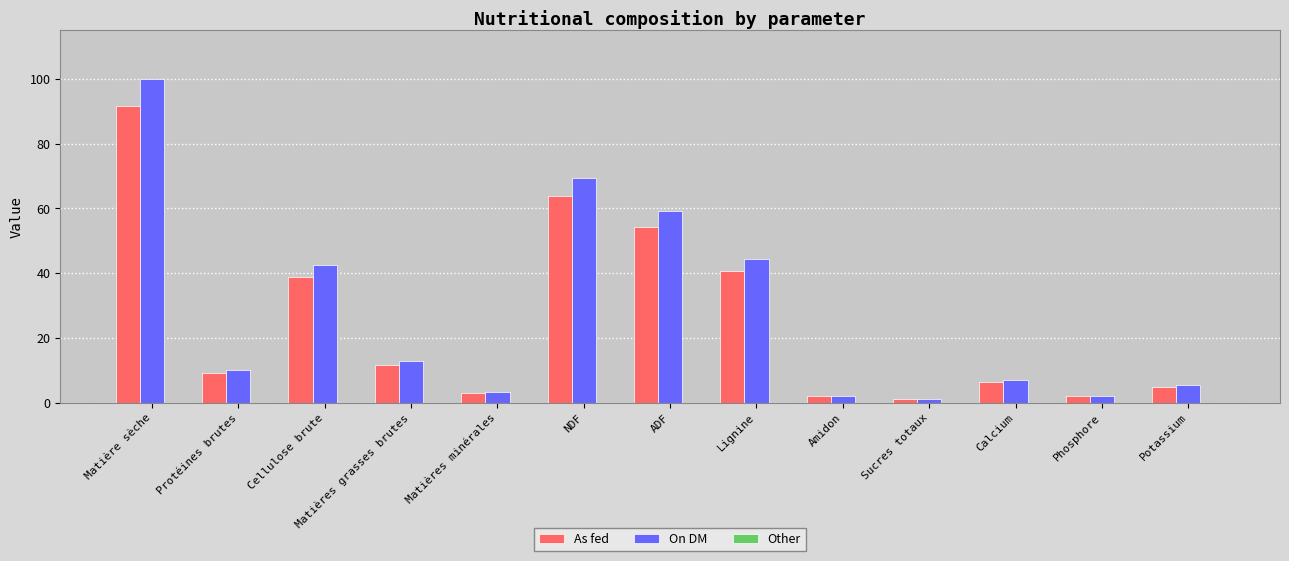

How many bars are there in each group?

2